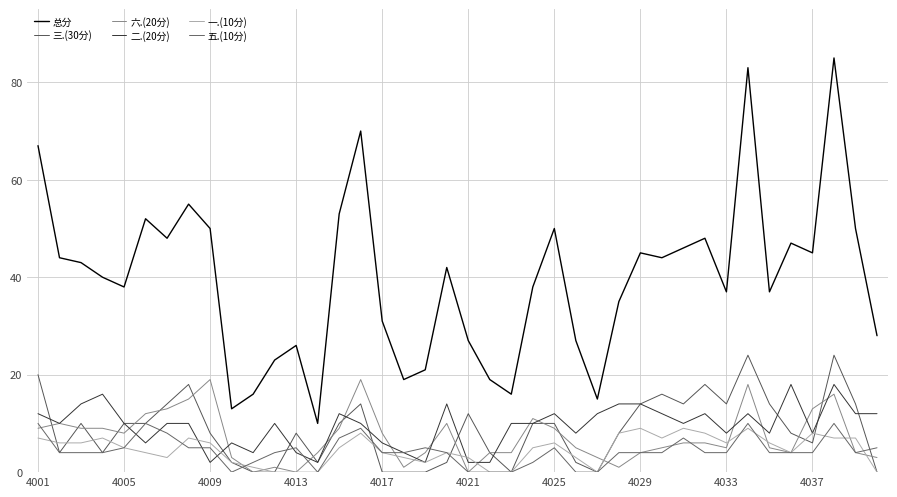

True or false: 总分 and 二.(20分) intersect in this chart.

False